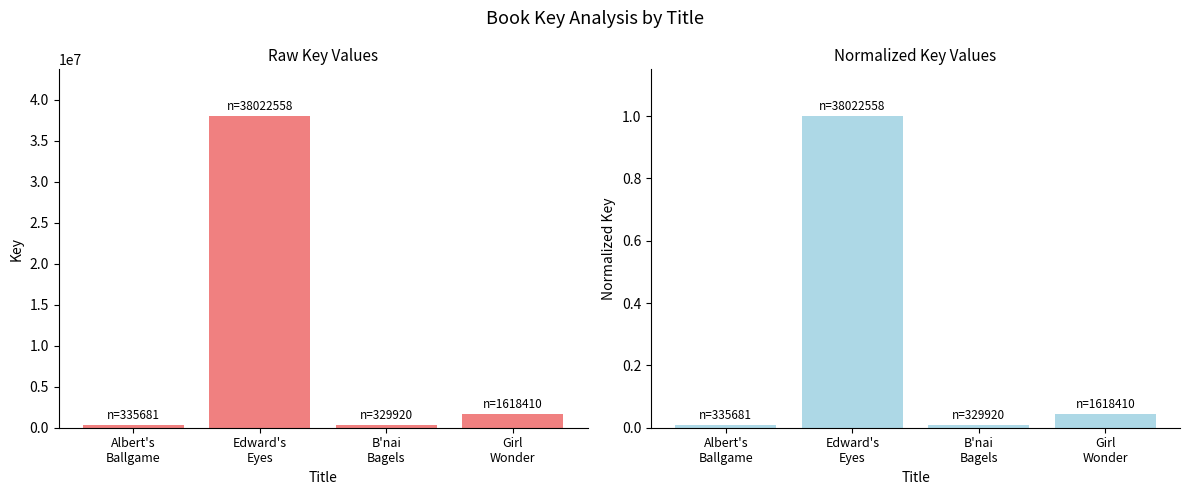

Rank the categories by Key (Normalized) value from lowest to highest.

B'nai
Bagels, Albert's
Ballgame, Girl
Wonder, Edward's
Eyes